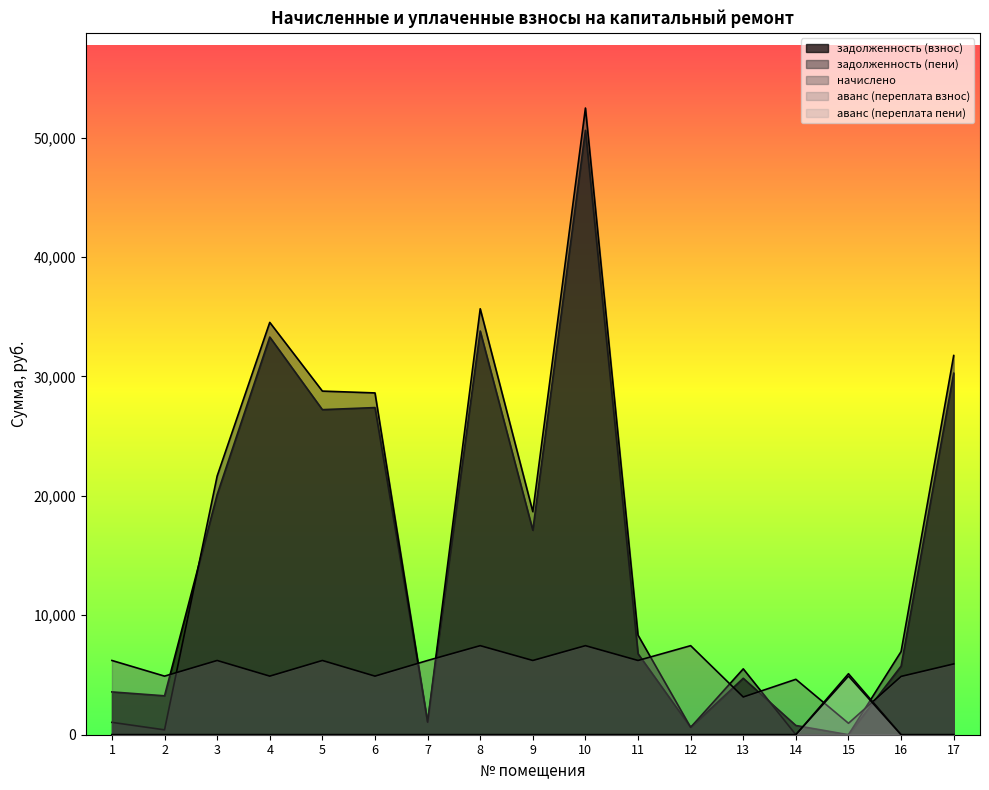

Between 12 and 7, which is larger?

7